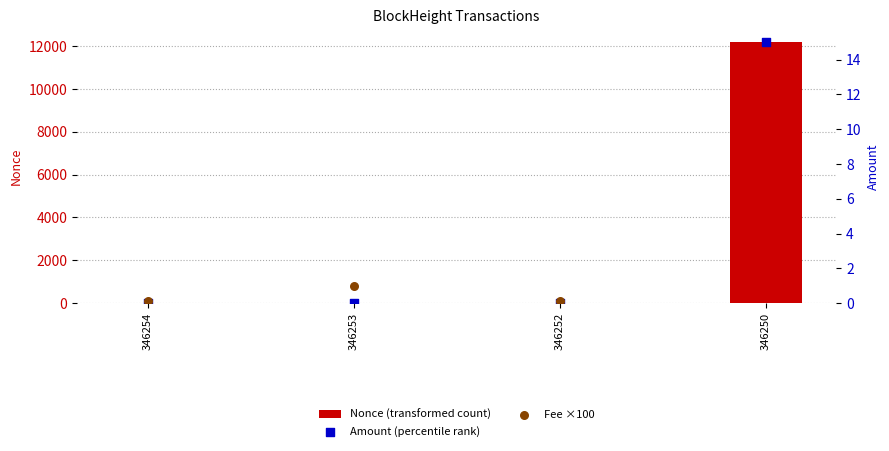

Is the value of Fee ×100 at 346250 greater than the value of Nonce (transformed count) at 346252?

Yes